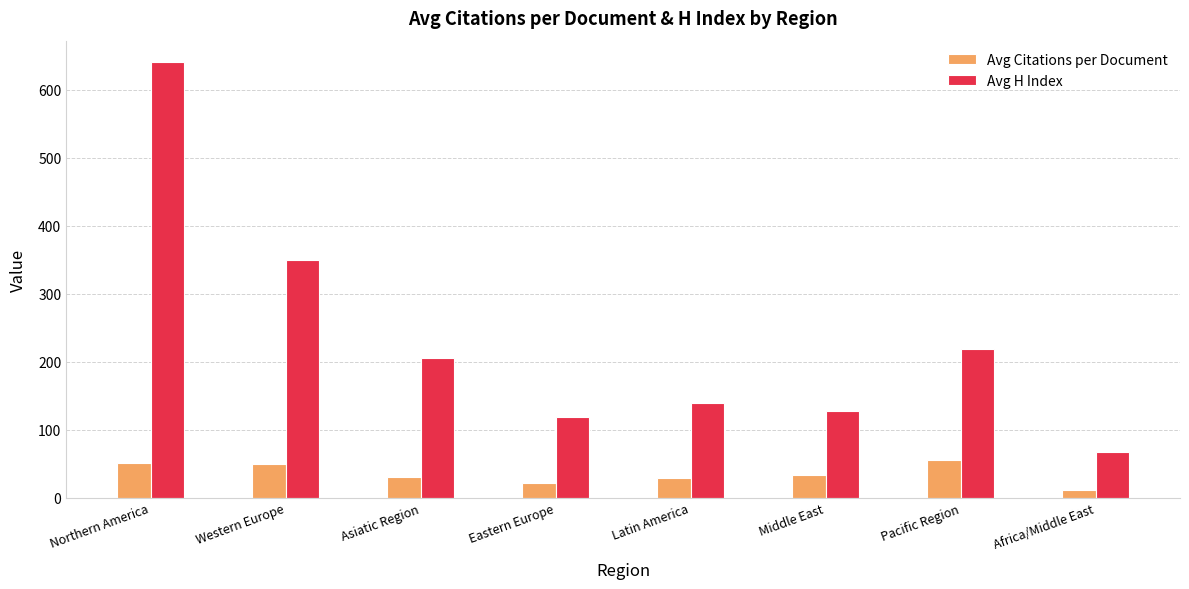

Which series changed the most between Western Europe and Asiatic Region?

Avg H Index